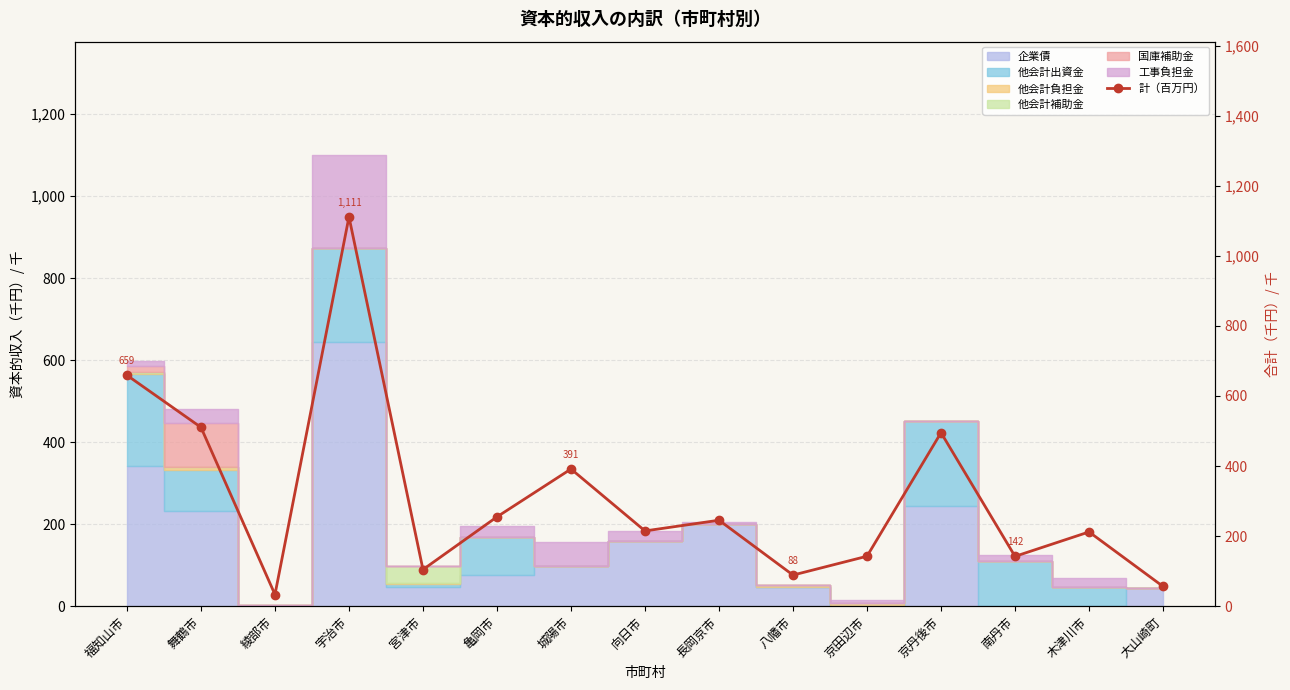

What is the approximate value at 南丹市?

142.2